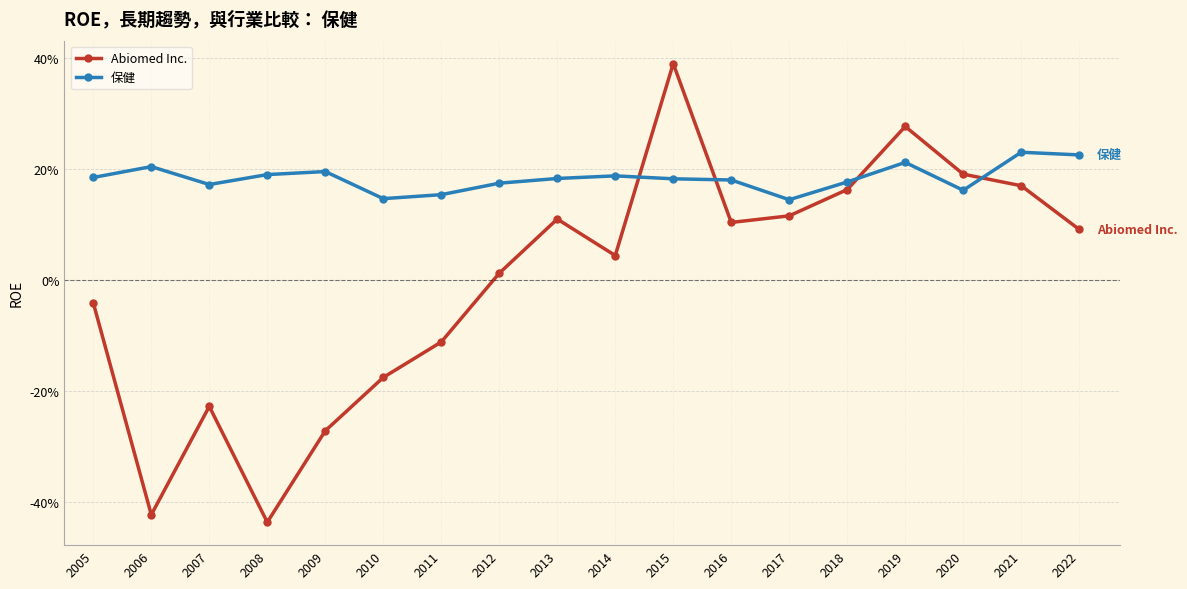

Where does the Abiomed Inc. series first go above 0?

2012